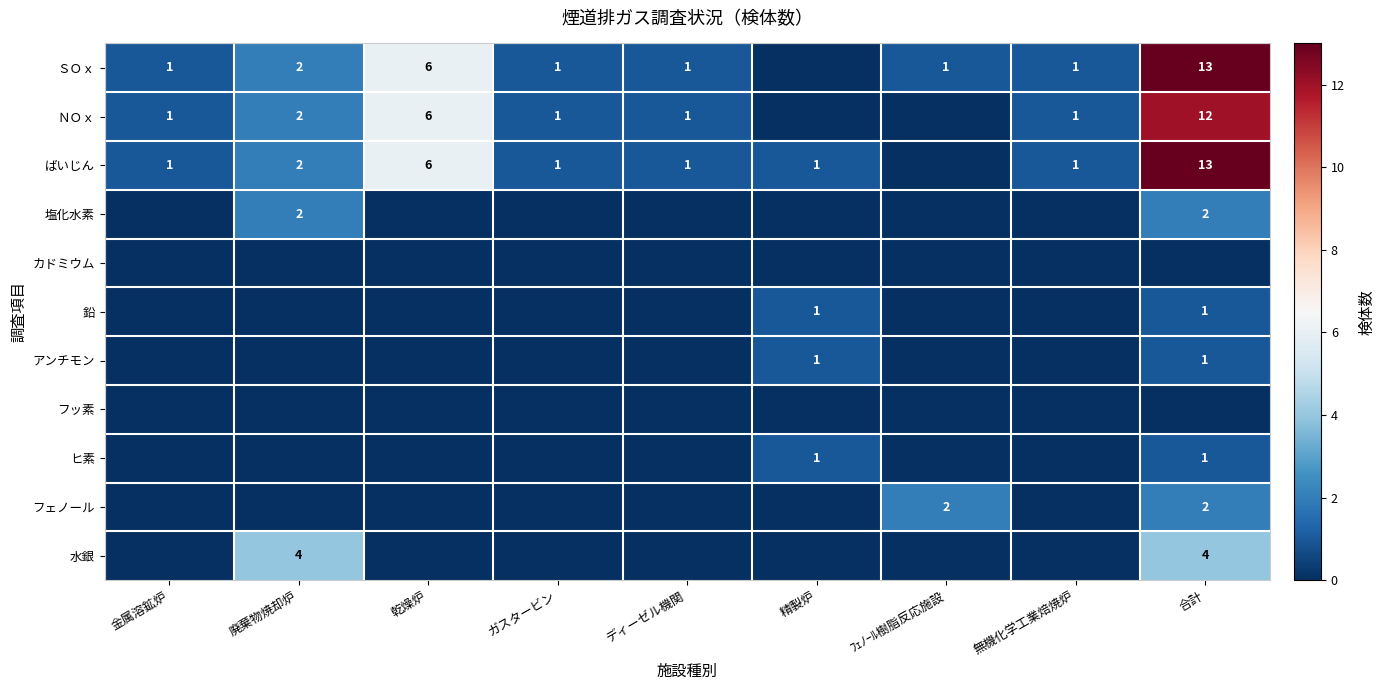

The value of ＮＯｘ at ガスタービン is 1. True or false?

True